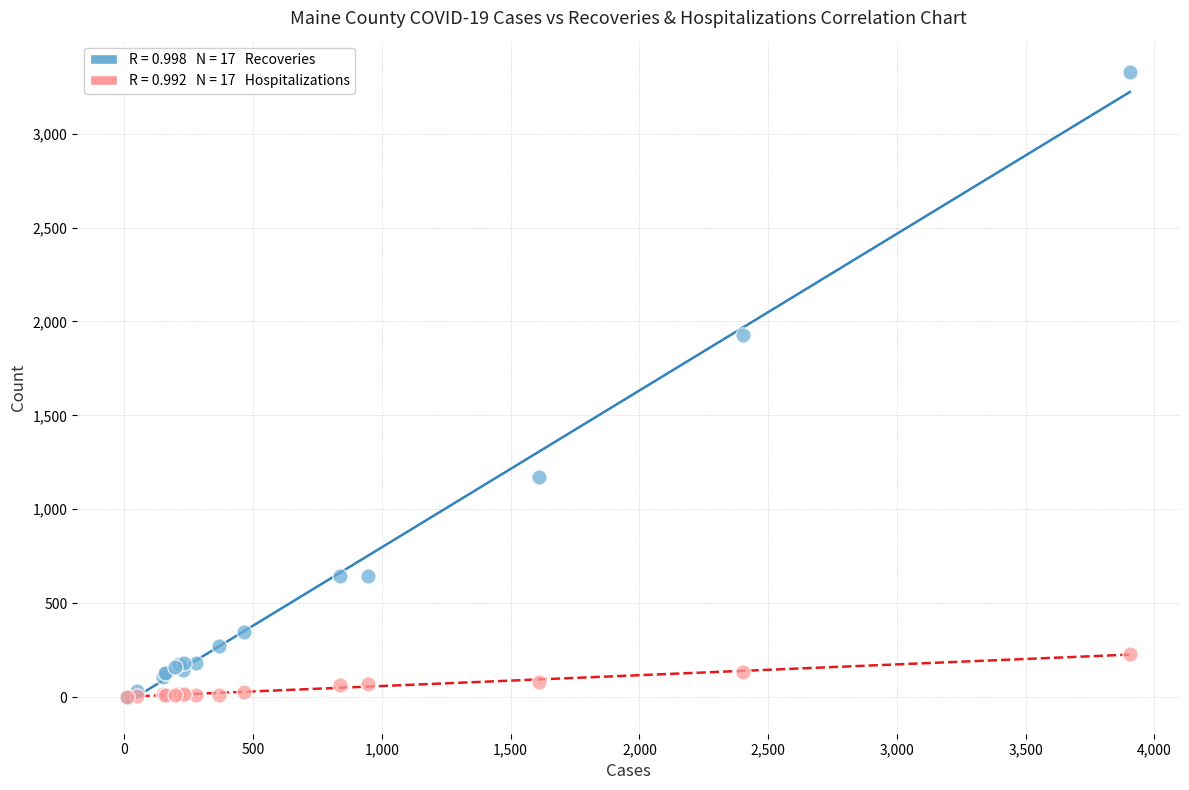

Across all series, what Y value is closest to 1664?

1927